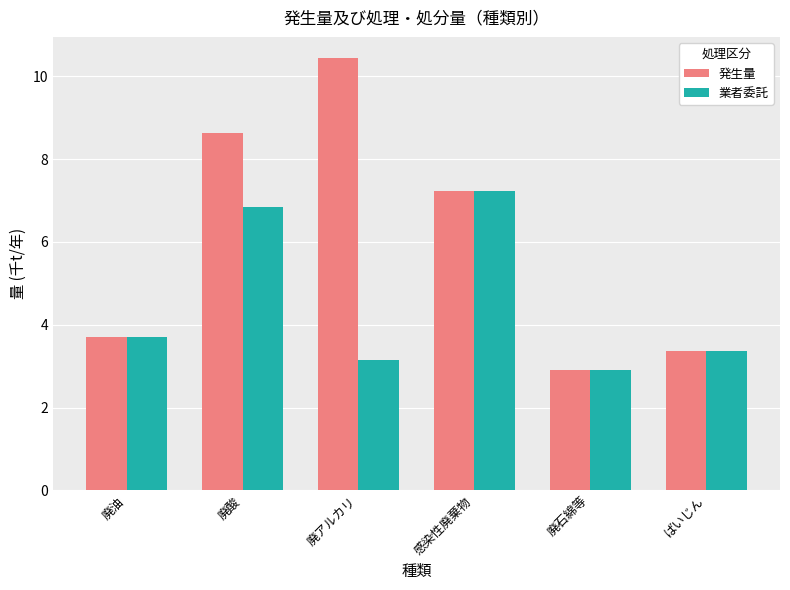

Which category has the highest value in the 発生量 series?

廃アルカリ